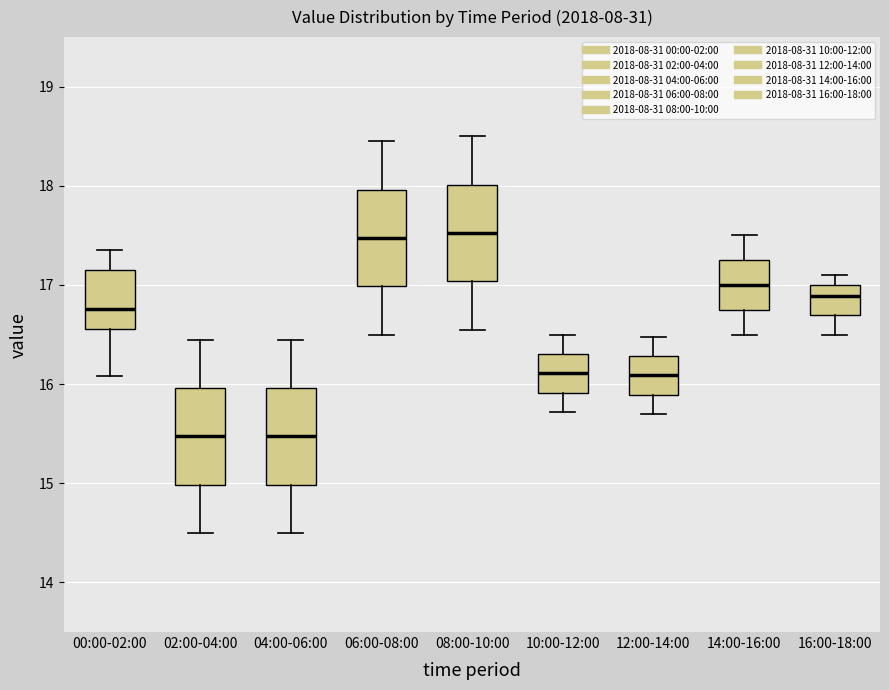

Reading left to right, transcribe this box plot: for each box, give where its median line is, the range the box spans, and where its two whiskers end, as read against the y-axis. The values are not printed on the chart, so give them approximately, as read against the axis.

00:00-02:00: median 16.8, box 16.6 to 17.2, whiskers 16.1 to 17.4
02:00-04:00: median 15.5, box 15.0 to 16.0, whiskers 14.5 to 16.5
04:00-06:00: median 15.5, box 15.0 to 16.0, whiskers 14.5 to 16.5
06:00-08:00: median 17.5, box 17.0 to 18.0, whiskers 16.5 to 18.5
08:00-10:00: median 17.5, box 17.0 to 18.0, whiskers 16.6 to 18.5
10:00-12:00: median 16.1, box 15.9 to 16.3, whiskers 15.7 to 16.5
12:00-14:00: median 16.1, box 15.9 to 16.3, whiskers 15.7 to 16.5
14:00-16:00: median 17.0, box 16.8 to 17.3, whiskers 16.5 to 17.5
16:00-18:00: median 16.9, box 16.7 to 17.0, whiskers 16.5 to 17.1